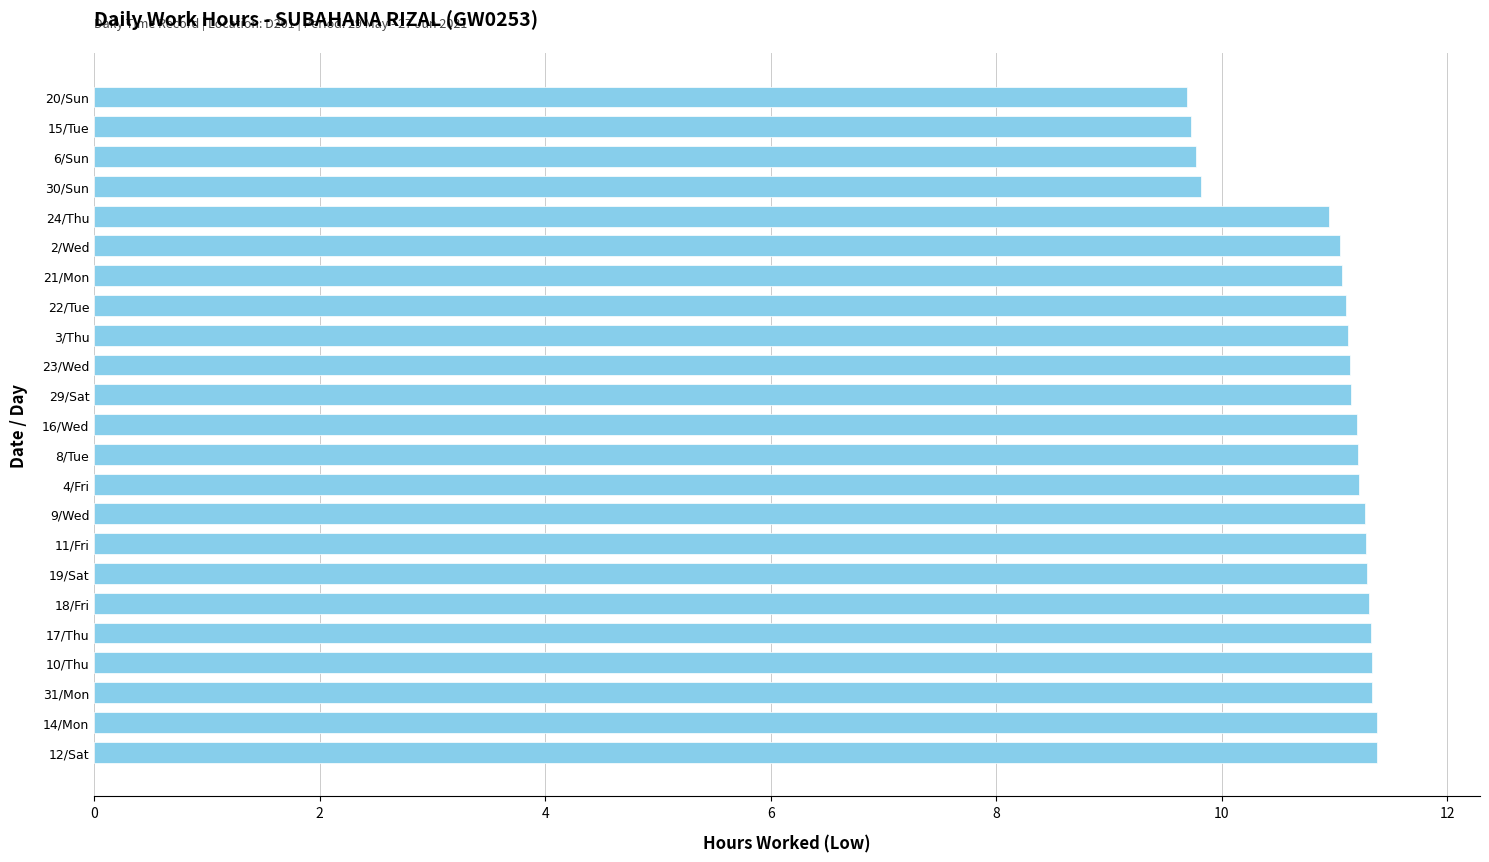

What is the difference between the maximum and minimum values?

1.7